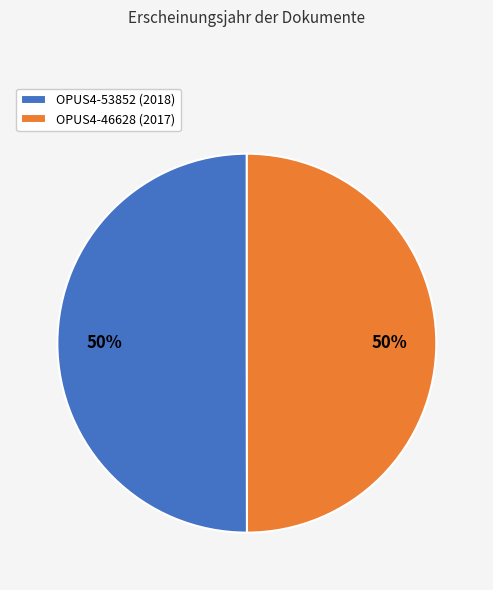

Approximately how many times larger is the value at OPUS4-53852 (2018) compared to OPUS4-46628 (2017)?

1.0